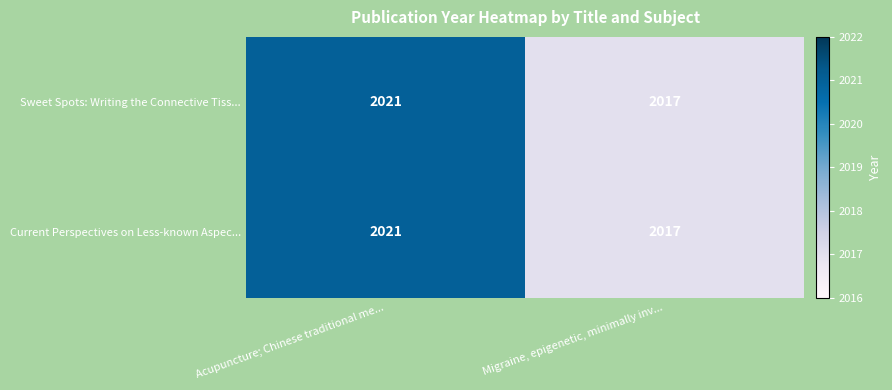

At which category is the sum across all series the highest?

Acupuncture; Chinese traditional me...